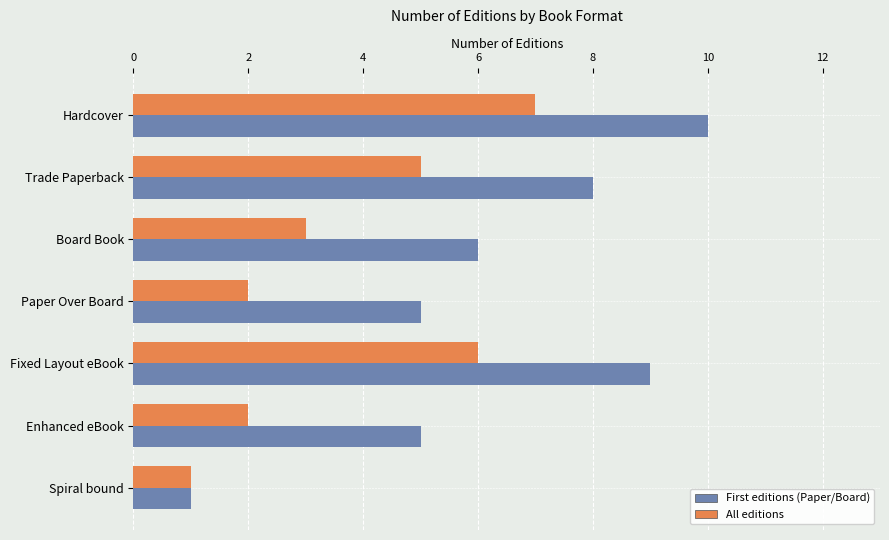

List the series in order of their peak value, highest first.

First editions (Paper/Board), All editions